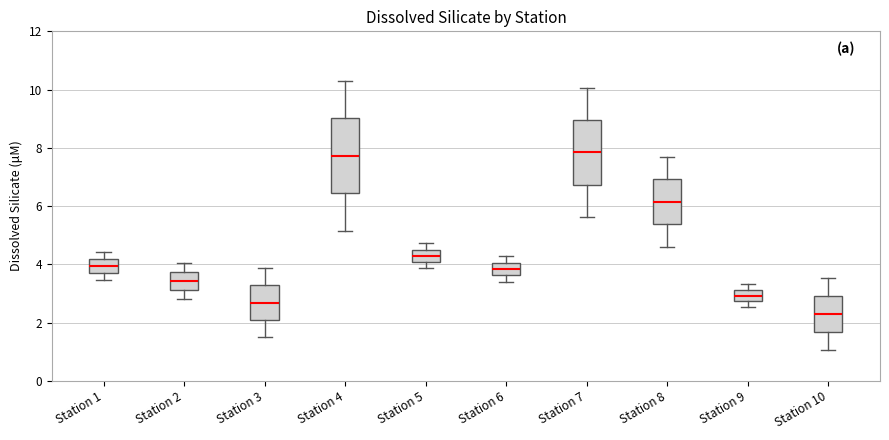

Which box is the tallest, from its lower edge to its upper edge?

Station 4